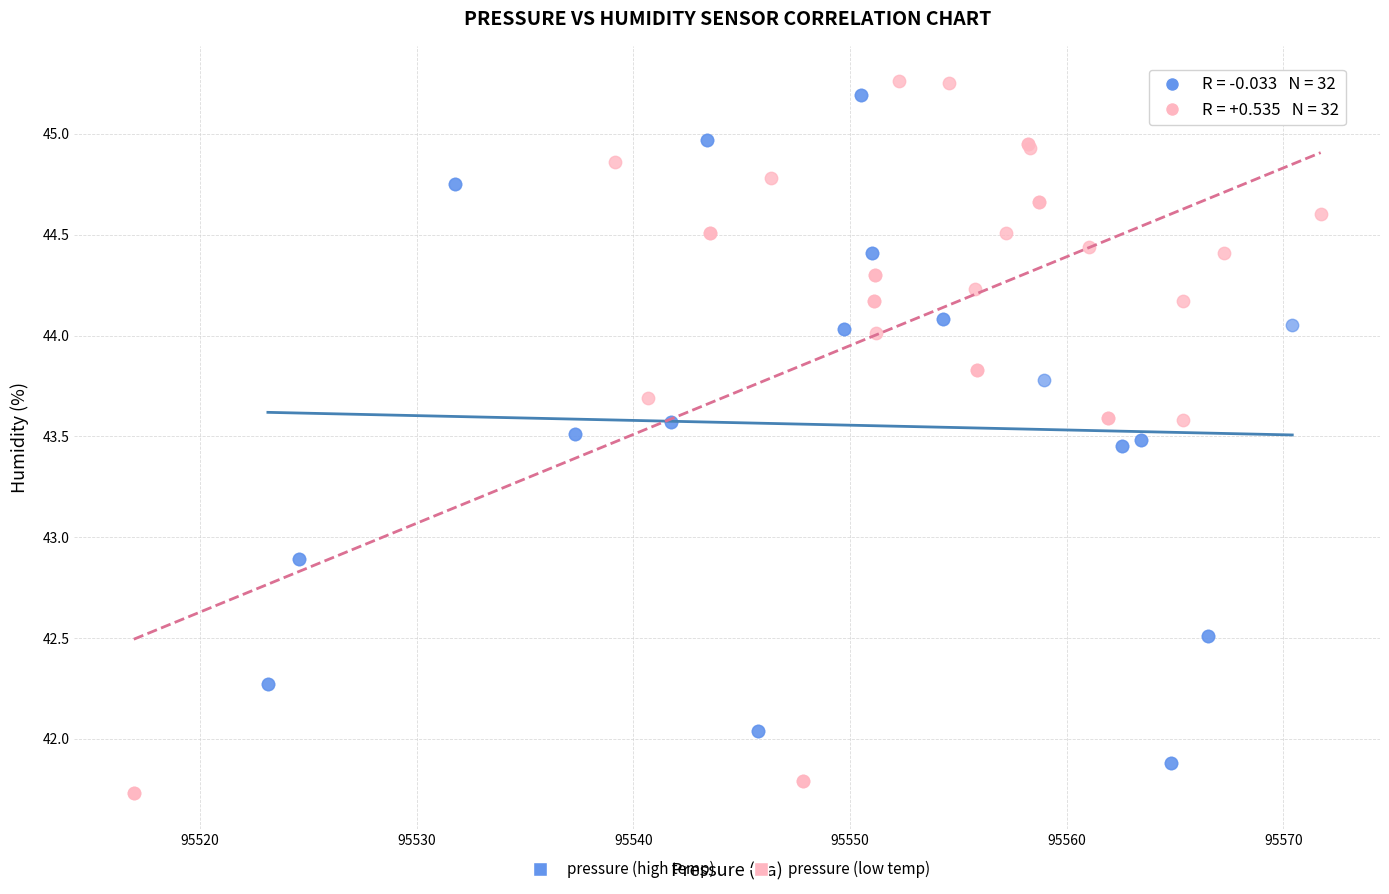

Which series has the largest Y range (max minus min)?

pressure (low temp)